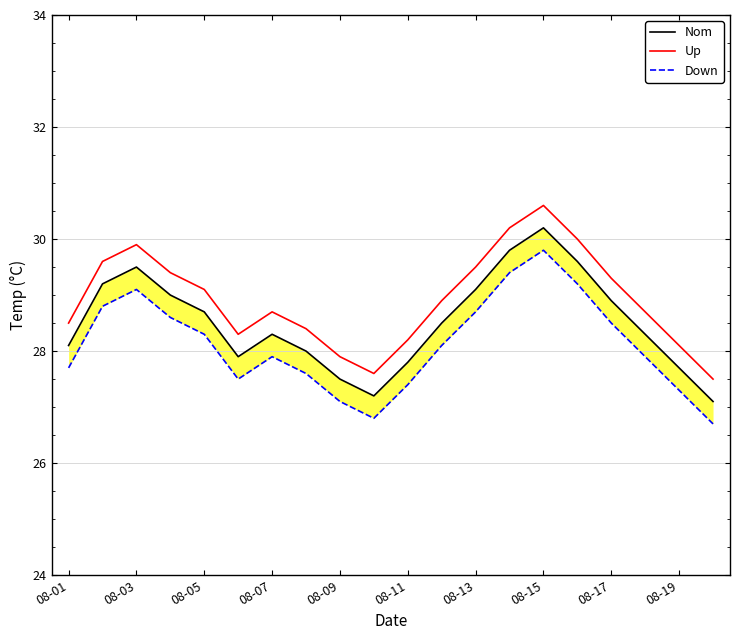

At which label does Nom first exceed 28?

08-01